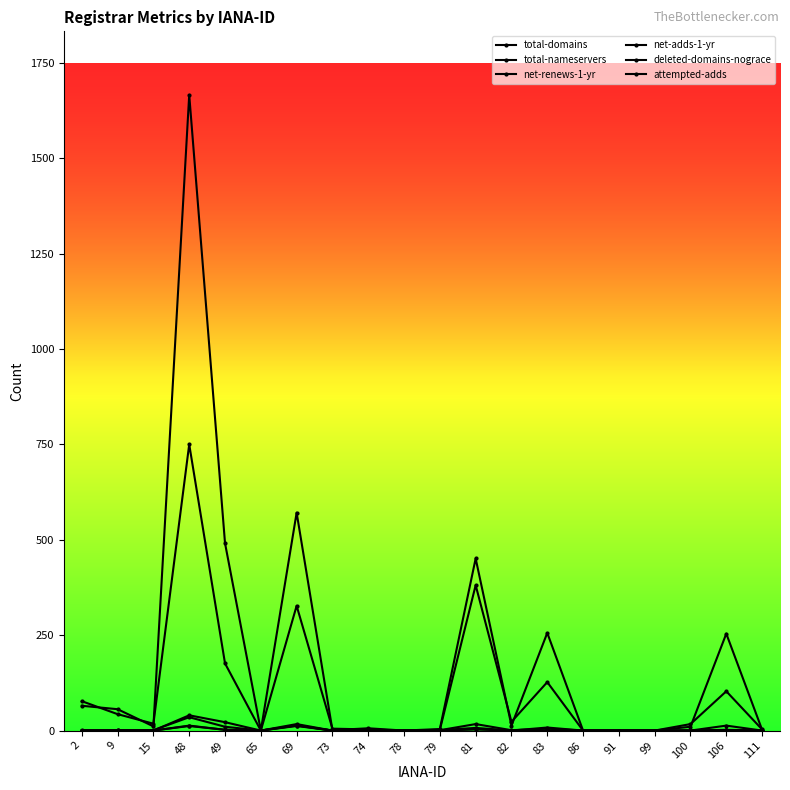

What is the difference between the maximum and minimum values in the net-adds-1-yr series?

12